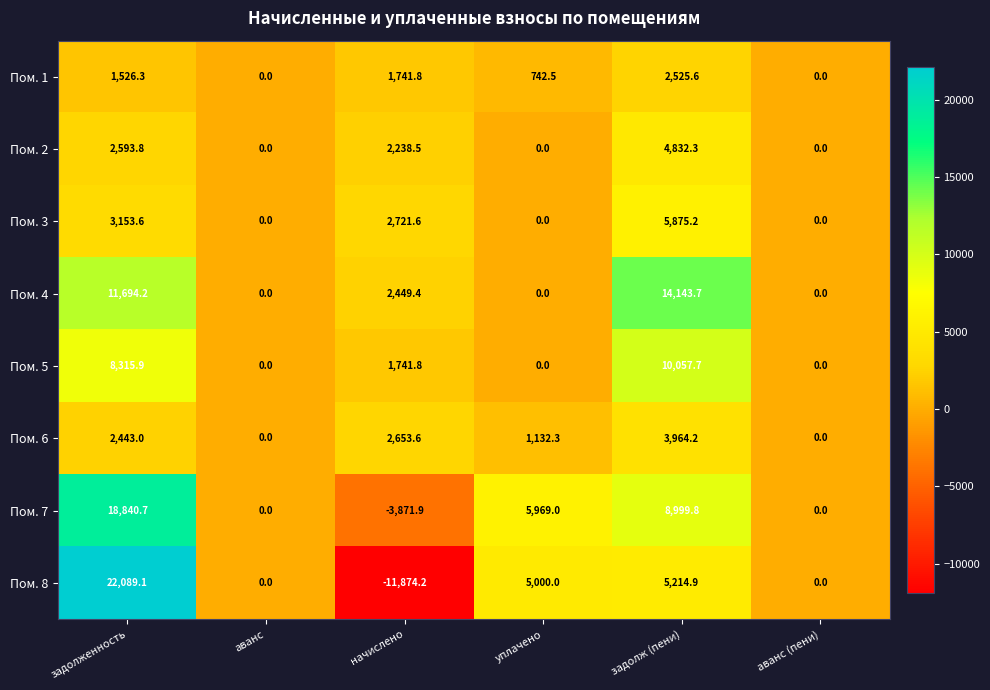

Count the number of data series in this chart.

8